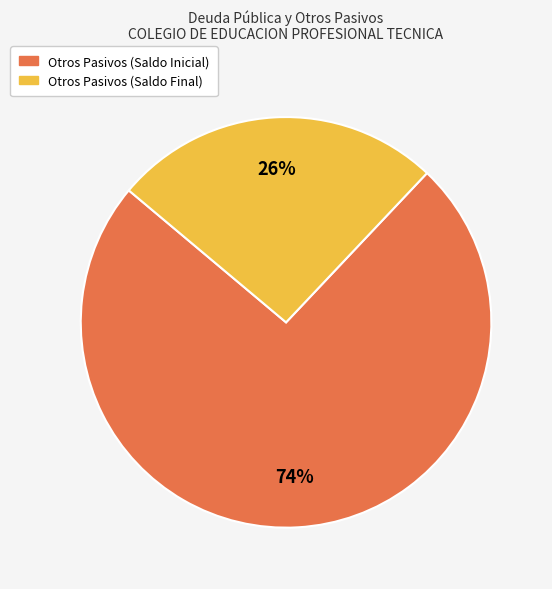

How many slices are in this pie chart?

2